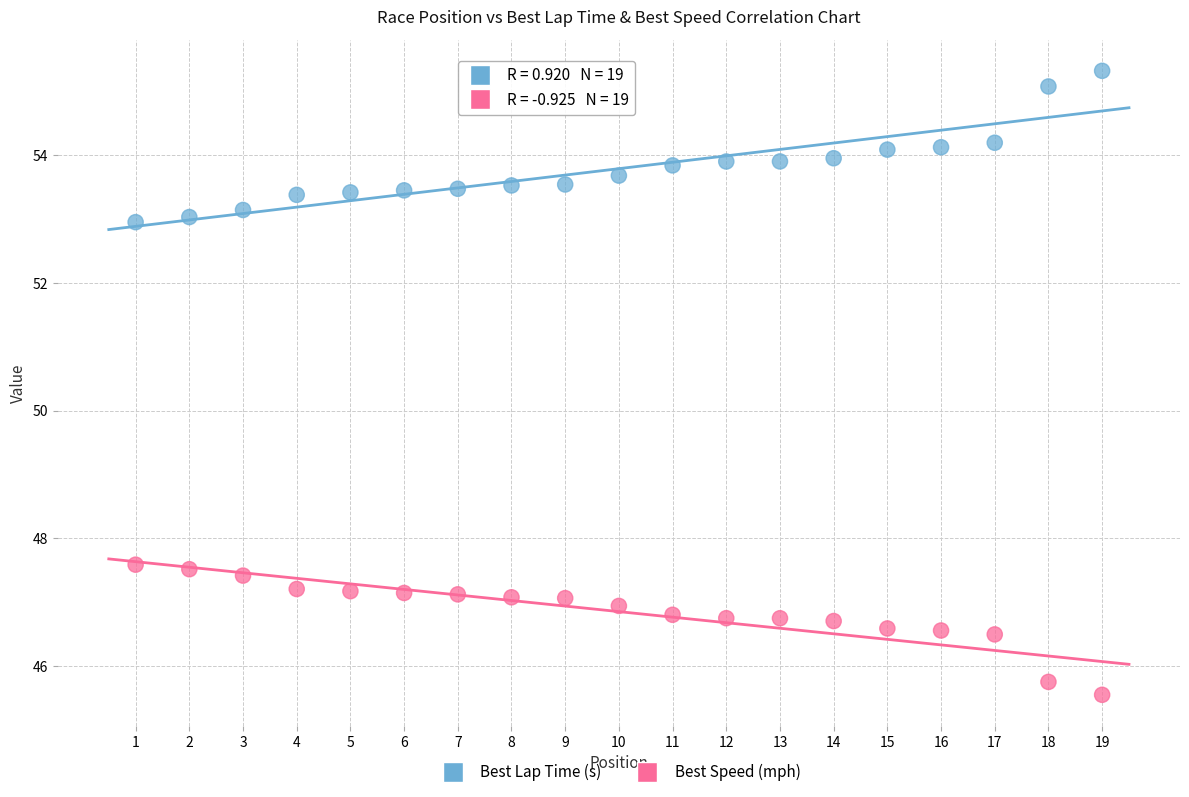

Which series contains the highest Y value?

Best Lap Time (s)